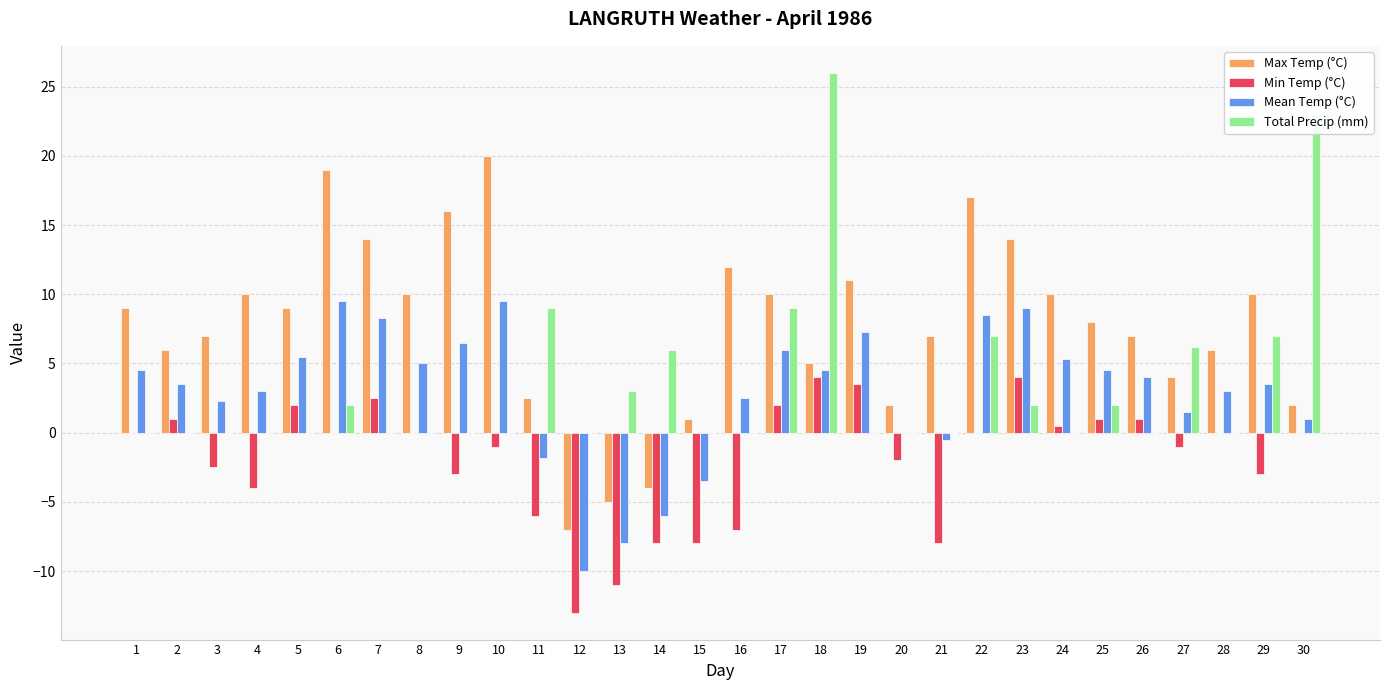

How many groups of bars are there?

30